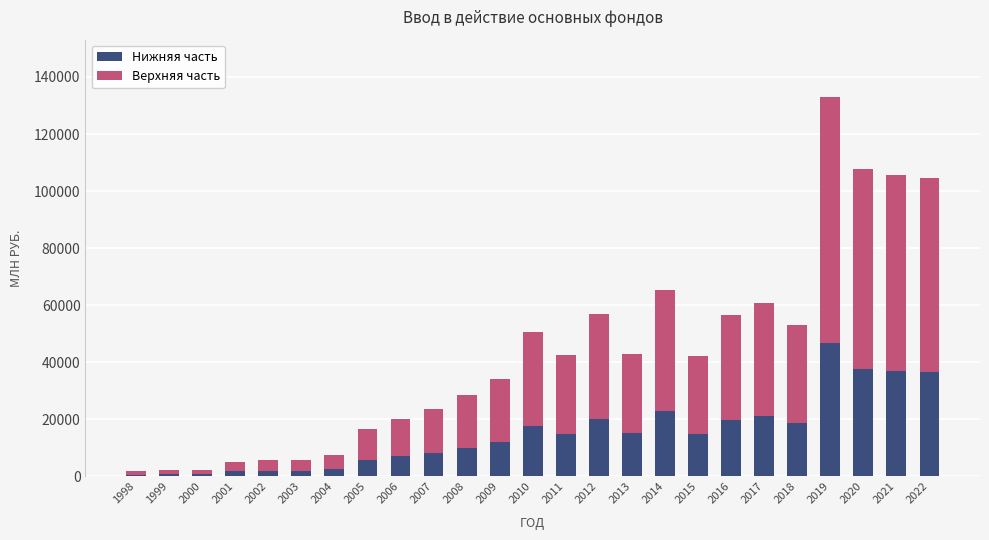

At which category is the sum across all series the highest?

2019